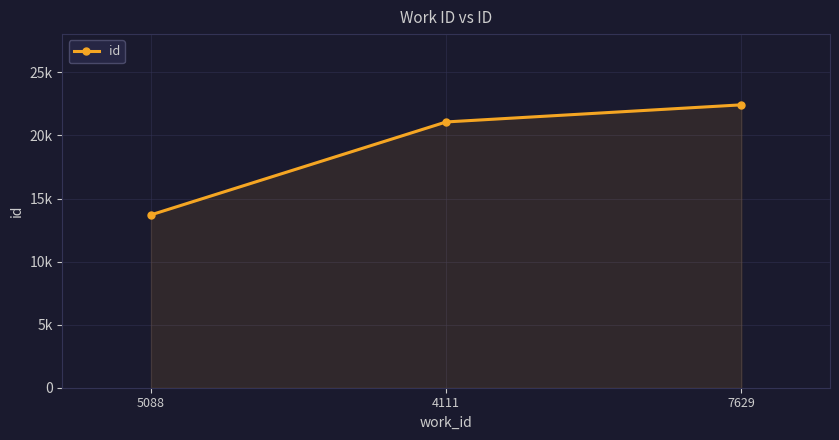

At which label is the value closest to 18069?

4111